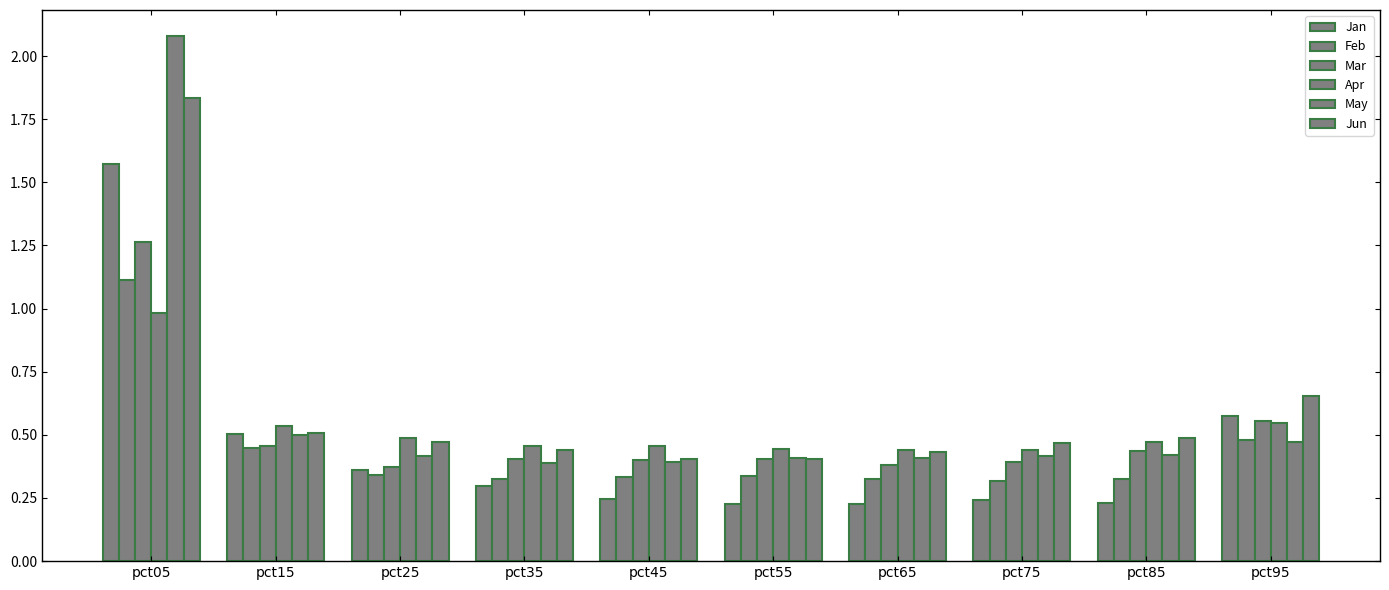

Which series changed the most between pct65 and pct75?

Jun